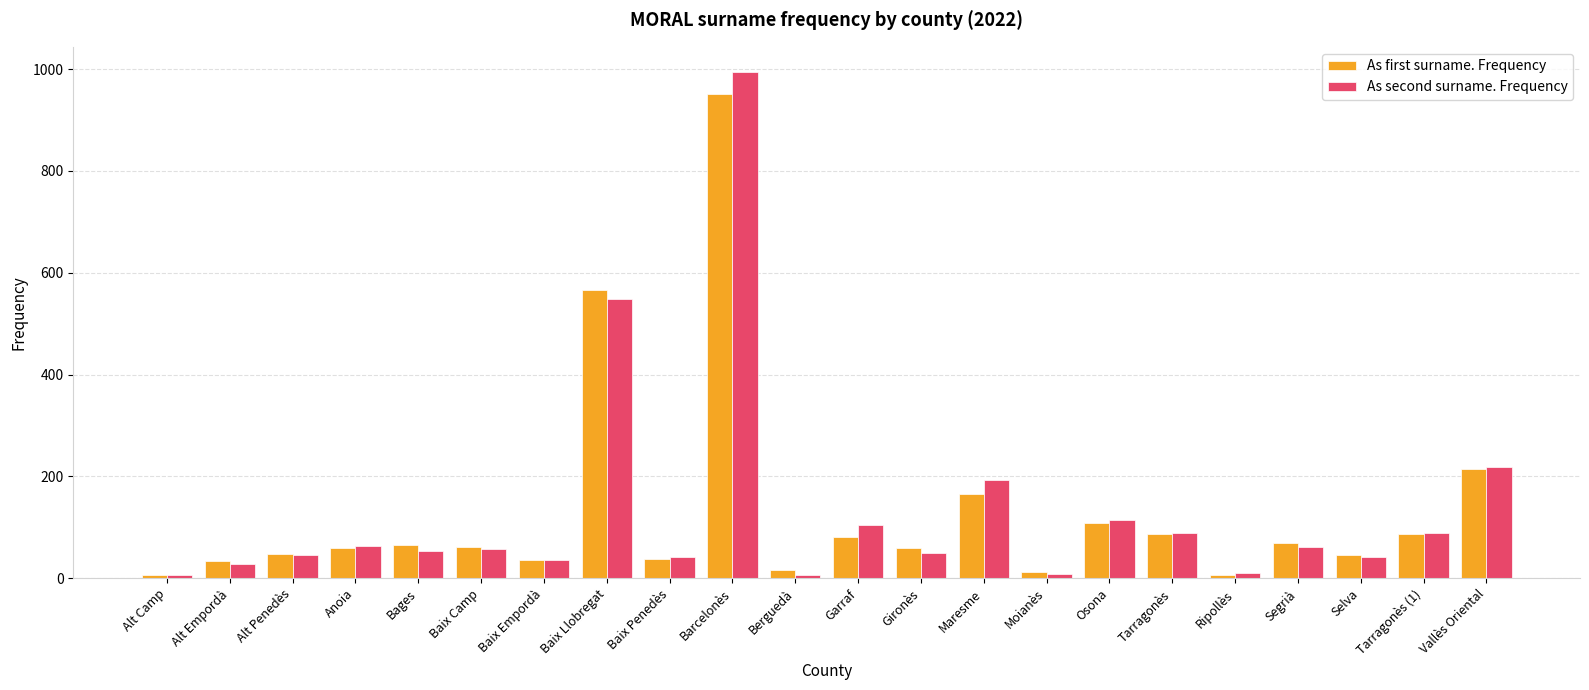

At which label does As first surname. Frequency reach its peak?

Barcelonès